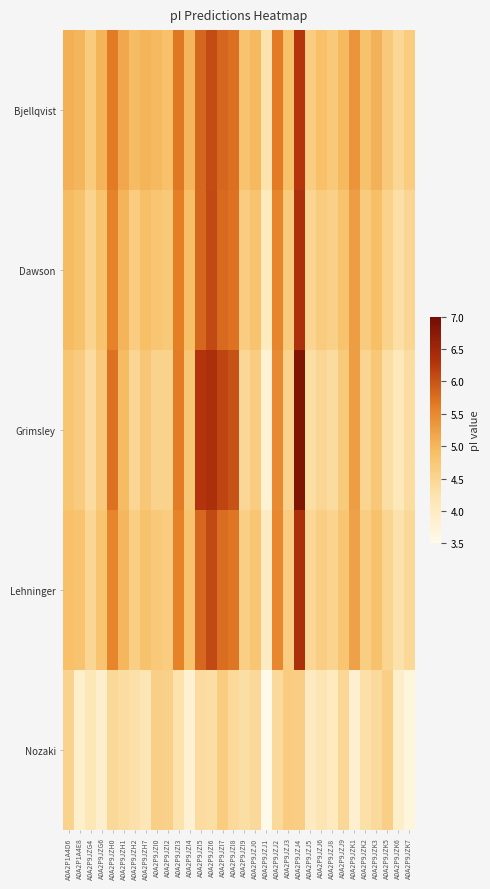

Rank the series by their maximum value, from highest to lowest.

Grimsley, Lehninger, Dawson, Bjellqvist, Nozaki